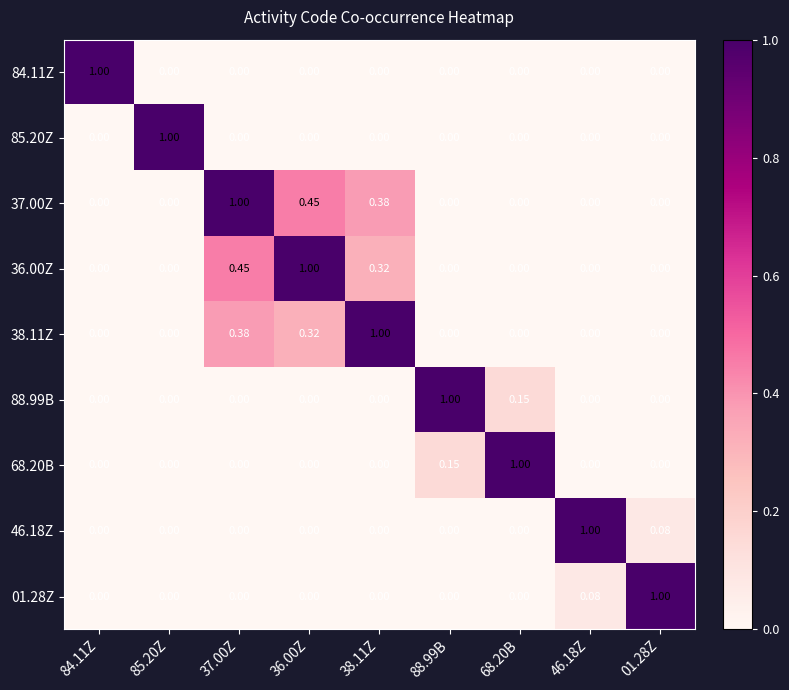

How many series are shown in this chart?

9